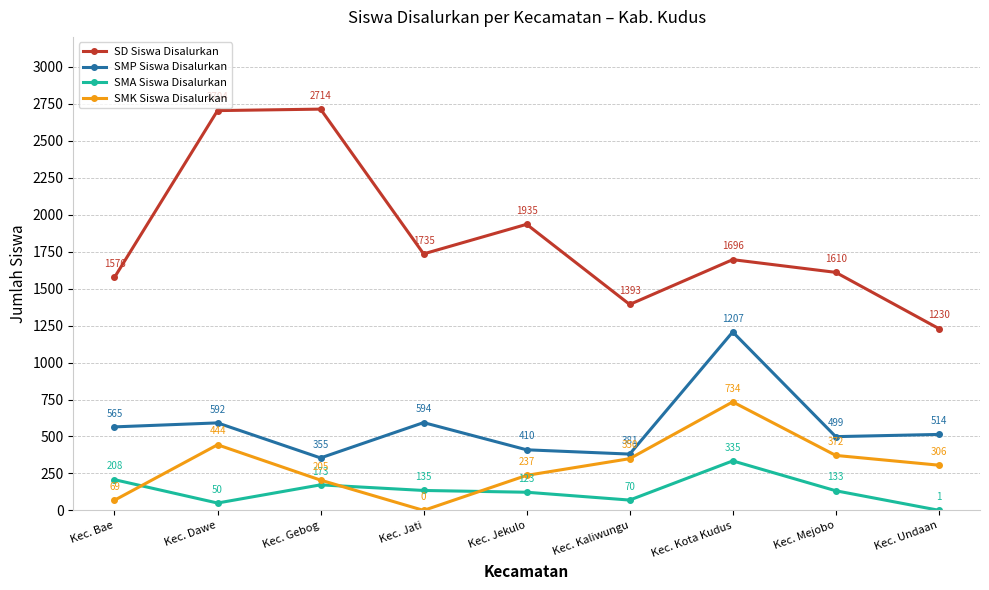

At which label does SMA Siswa Disalurkan reach its minimum?

Kec. Undaan